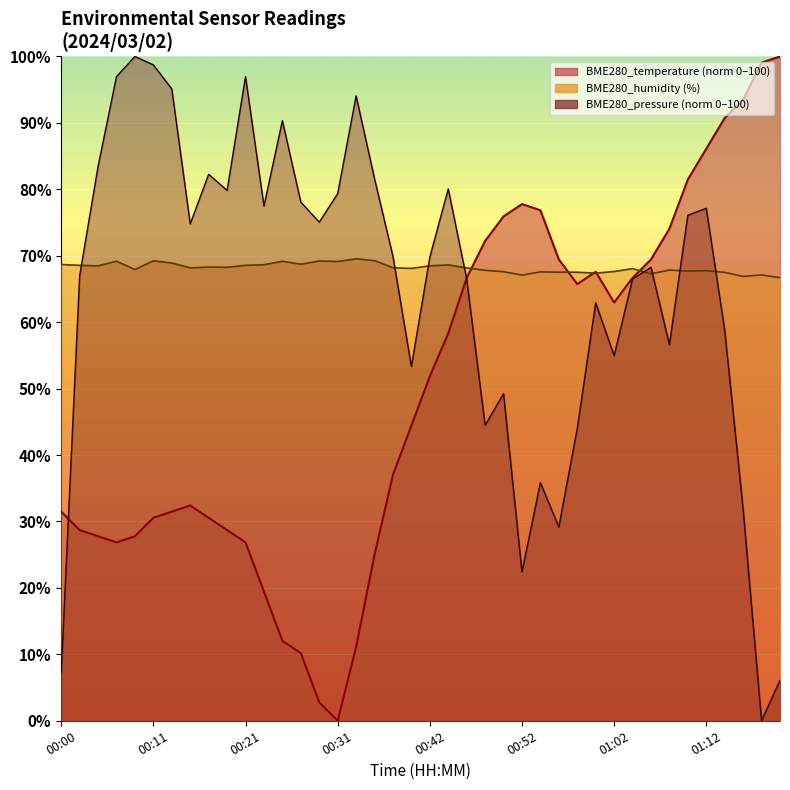

What is the maximum value for BME280_humidity?

69.5